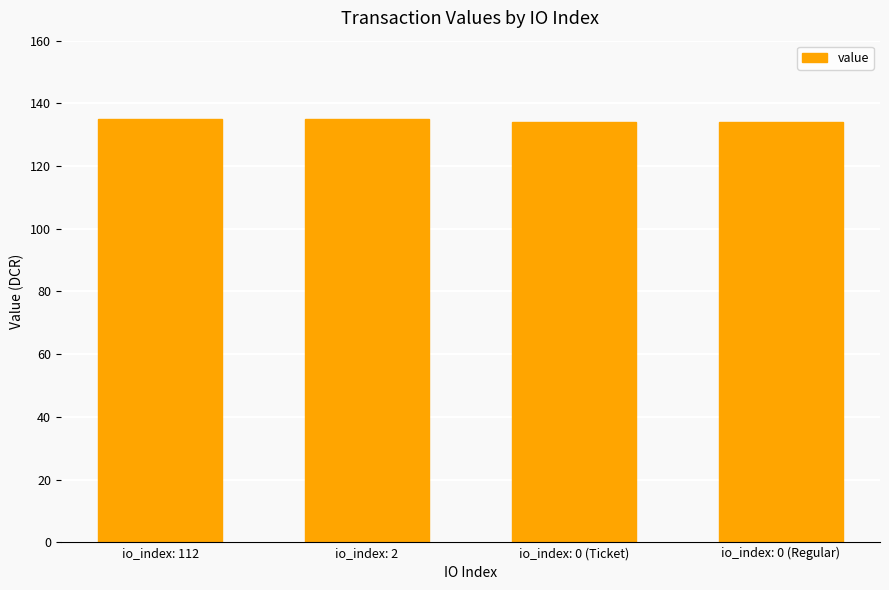

Reading left to right, extract all data points from this chart.

135.1	135.1	134.1	134.1